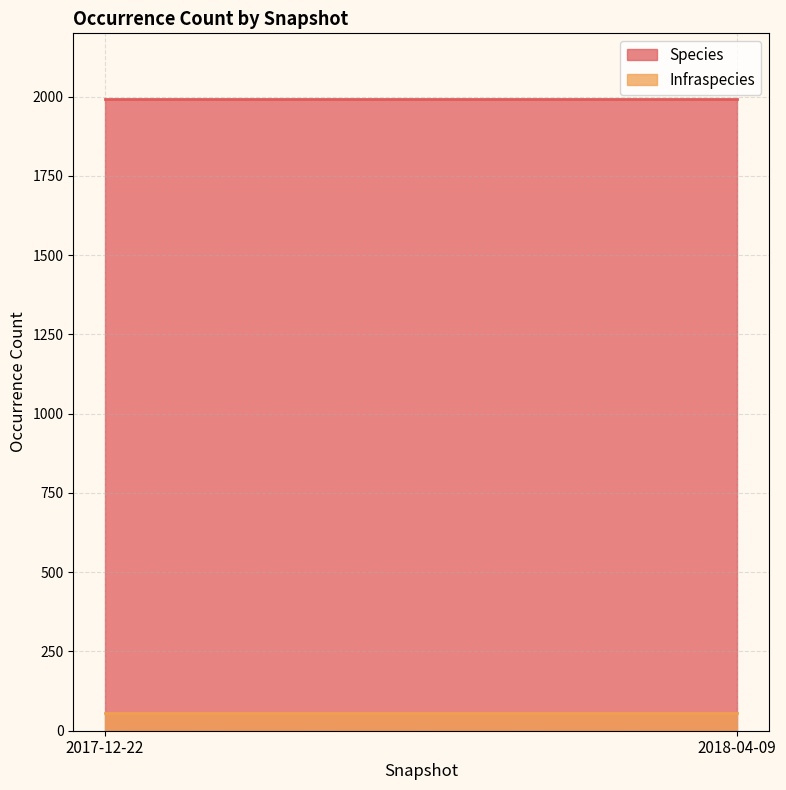

Is the value of Species at 2018-04-09 greater than the value of Infraspecies at 2018-04-09?

Yes